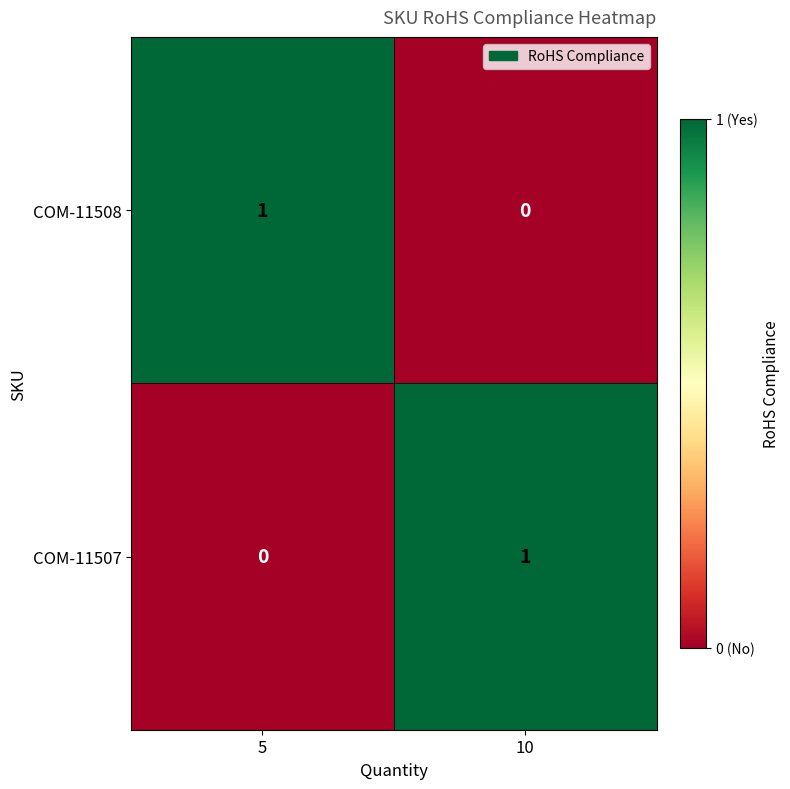

Where is COM-11508 nearest to the value 0?

10